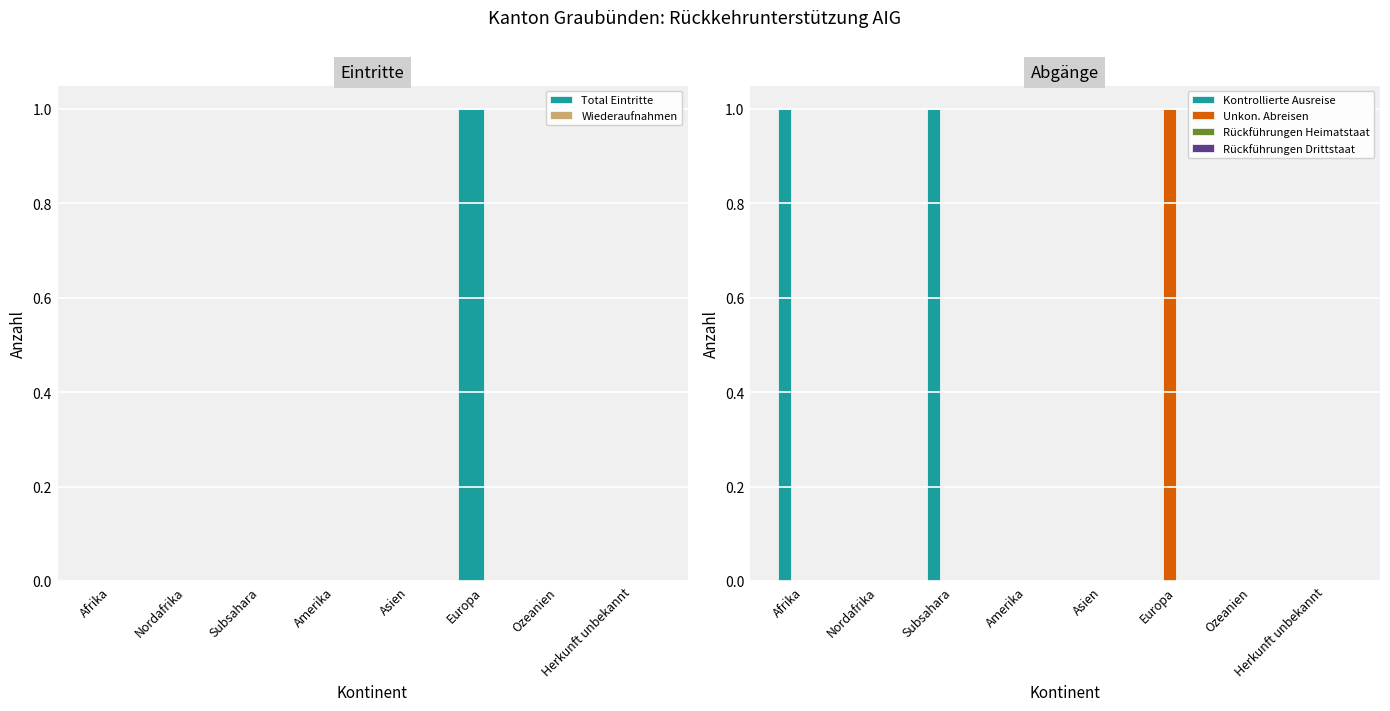

Reading left to right, transcribe all the data shown in this chart.

Total Eintritte: 0	0	0	0	0	1	0	0
Wiederaufnahmen: 0	0	0	0	0	0	0	0
Kontrollierte Ausreise: 1	0	1	0	0	0	0	0
Unkon. Abreisen: 0	0	0	0	0	1	0	0
Rückführungen Heimatstaat: 0	0	0	0	0	0	0	0
Rückführungen Drittstaat: 0	0	0	0	0	0	0	0